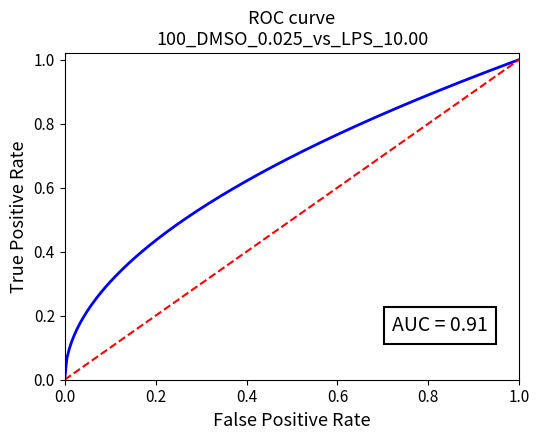

Is it true that the value at 1.0 is 0?

False